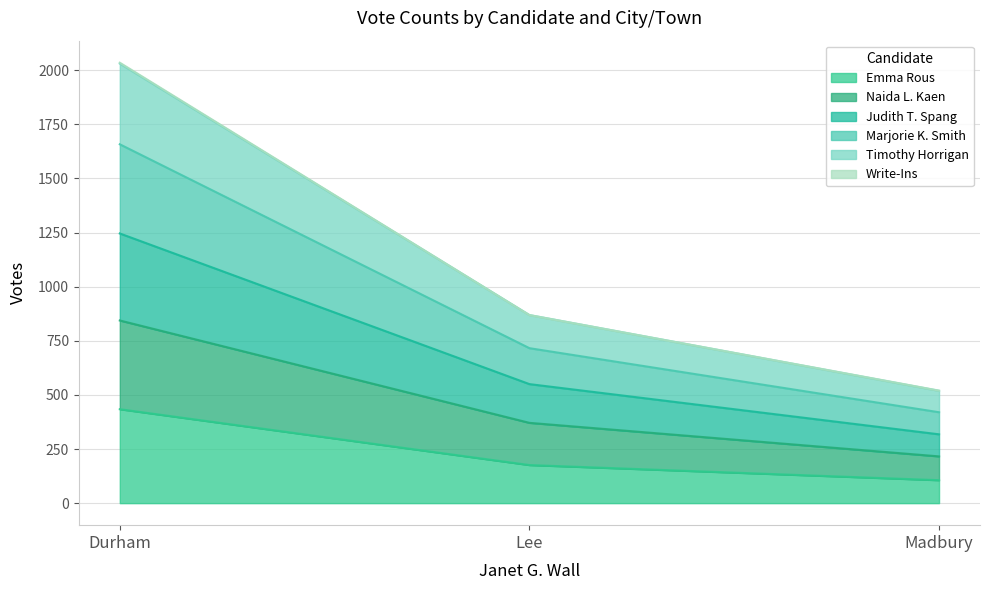

Which label corresponds to the largest value in the chart?

Durham